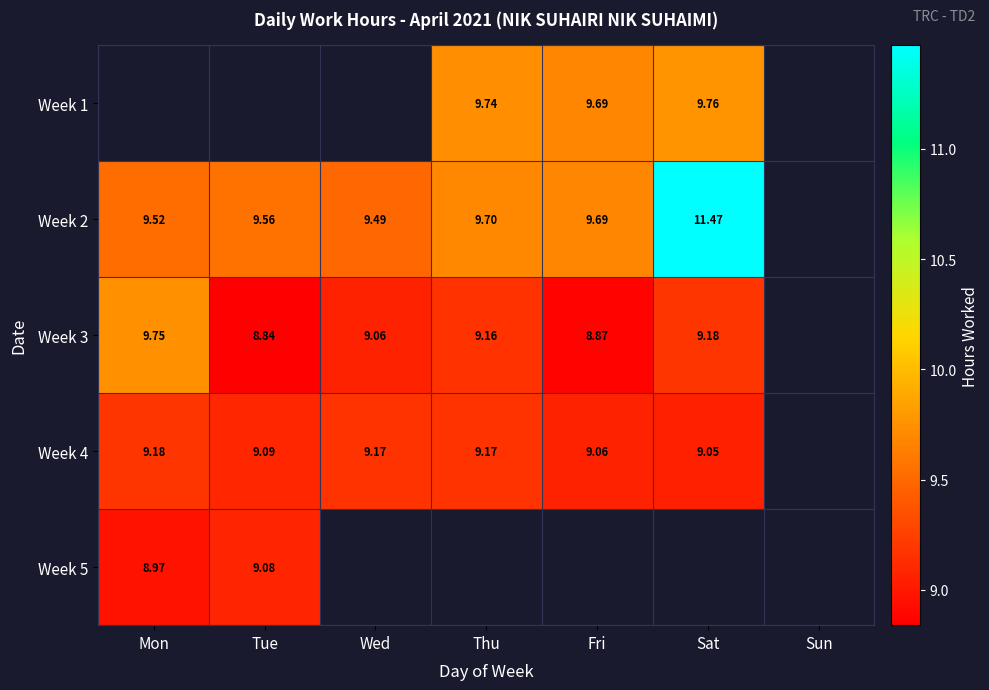

The value of Week 2 at Wed is 14.6. True or false?

False